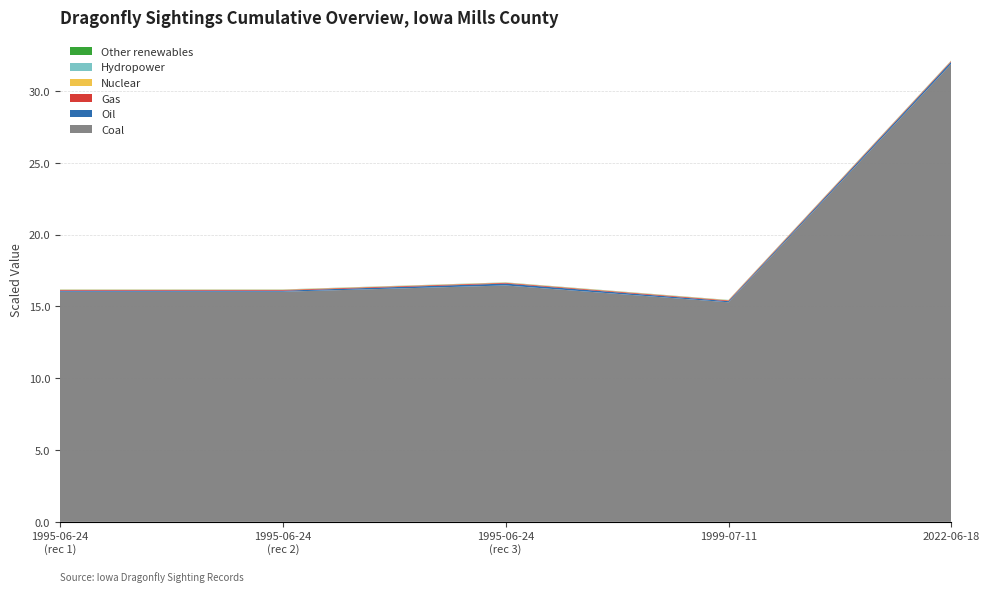

The value of Coal at 1999-07-11 is 22.1. True or false?

False